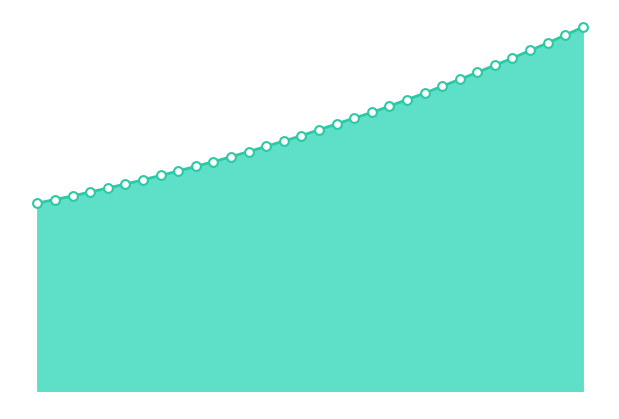

Approximately how many times larger is the value at 223.2172 compared to 222.263?

1.1